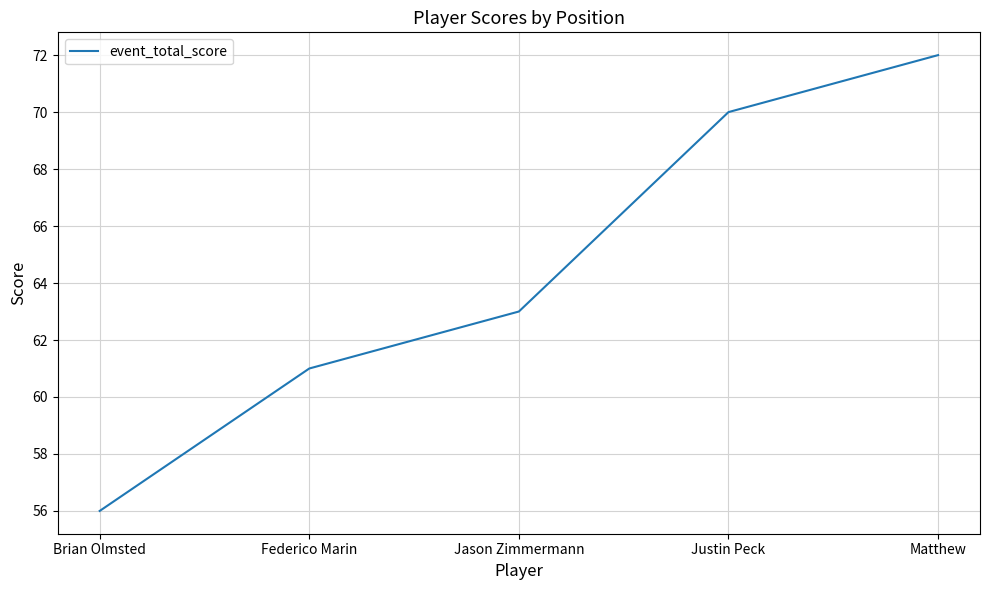

How many lines are shown in the chart?

1